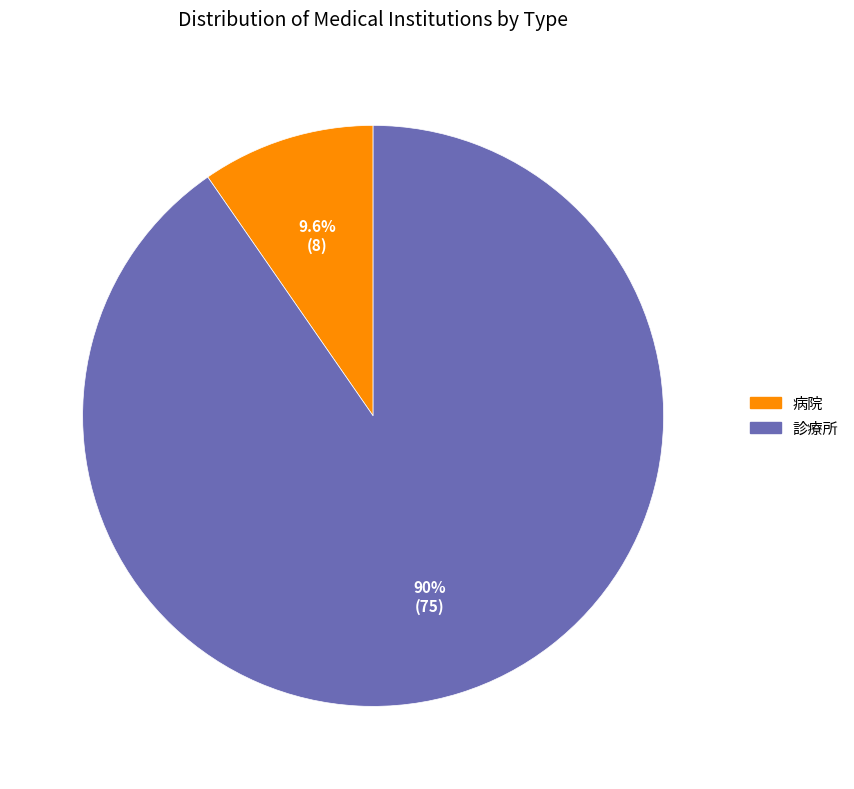

The 診療所 slice represents 79% of the pie. True or false?

False